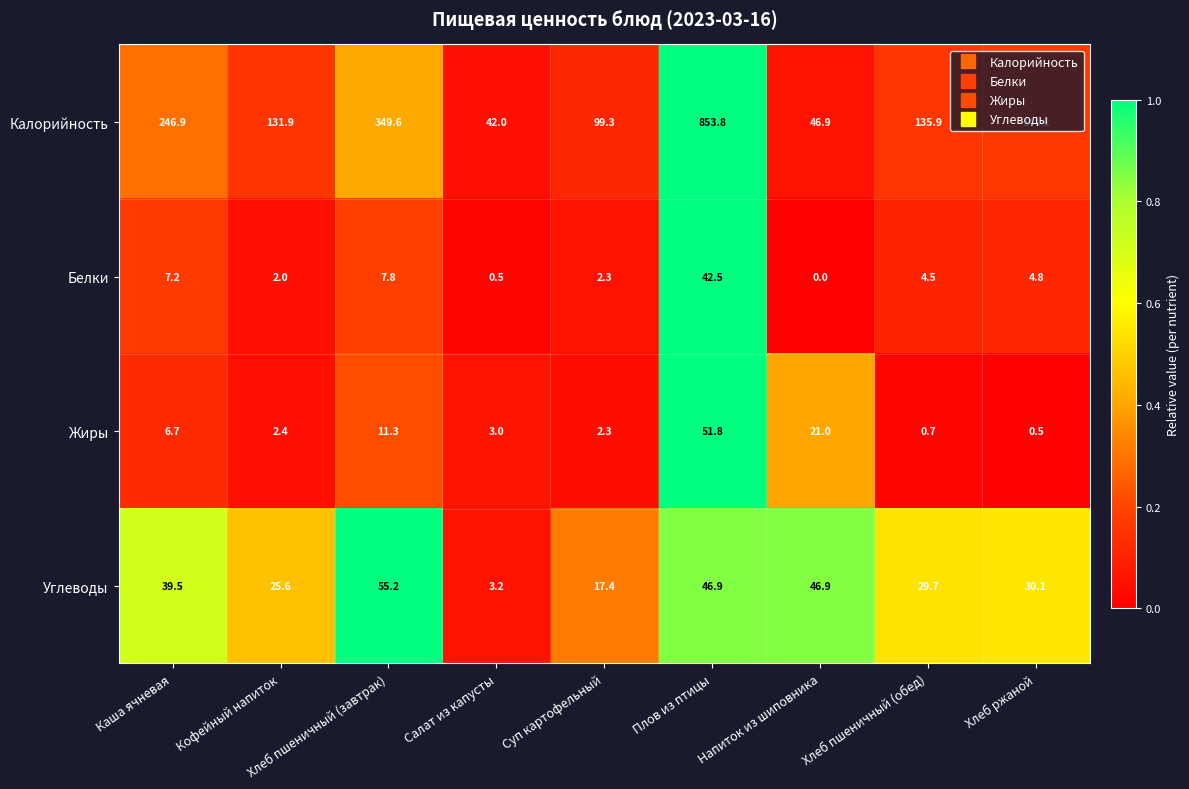

What is the average value of the Белки series?

8.0